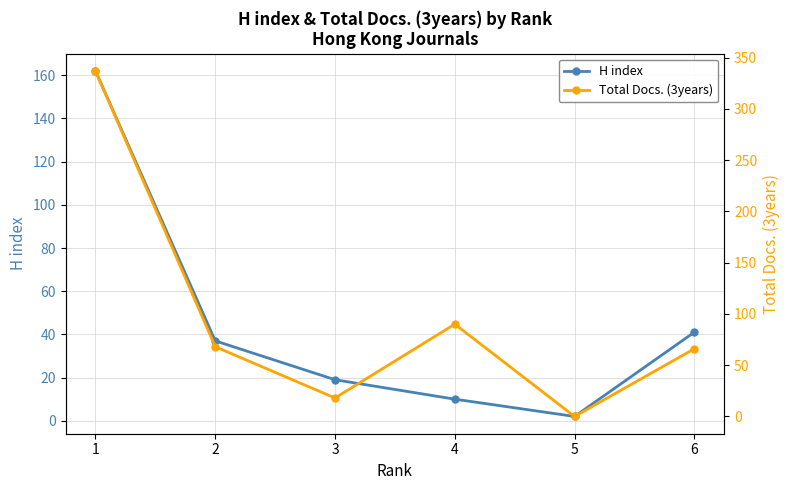

How many values in the Total Docs. (3years) series exceed 68?

2